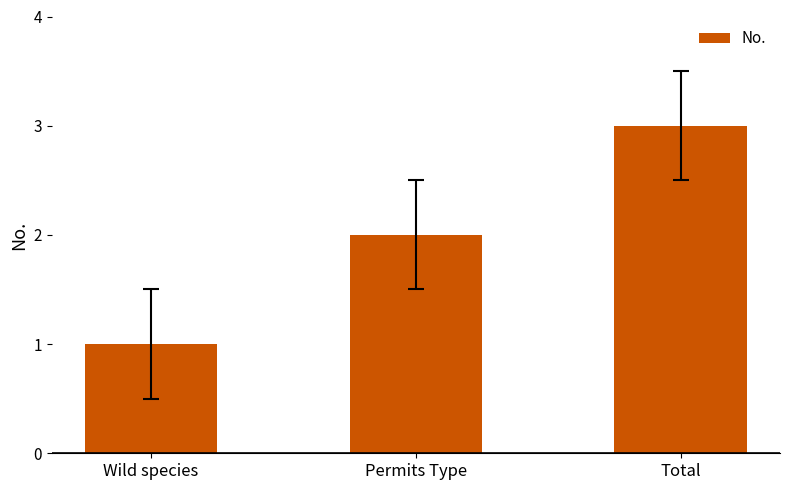

What is the label of the 1st bar from the left?

Wild species